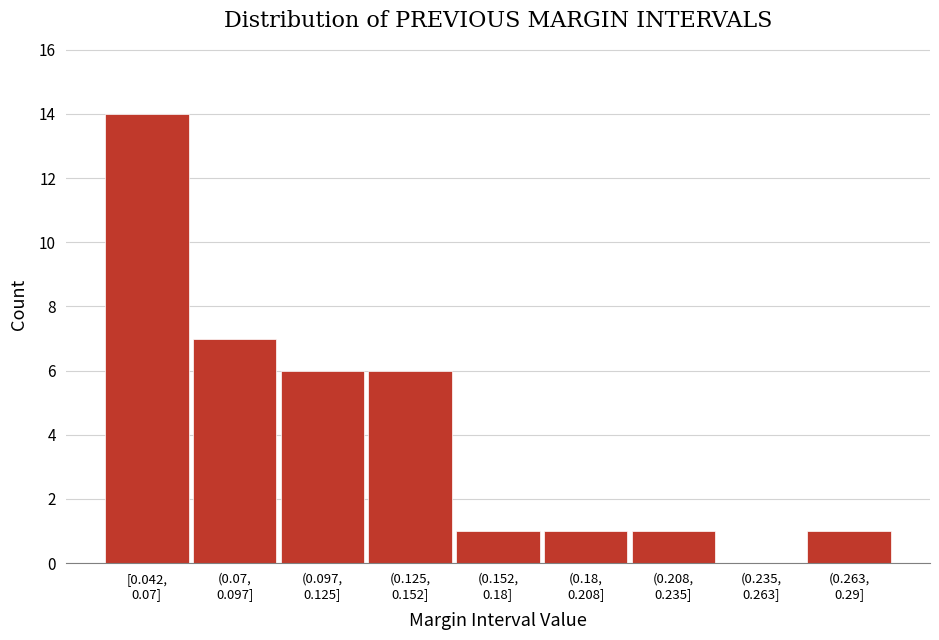

What is the greatest value displayed?

14